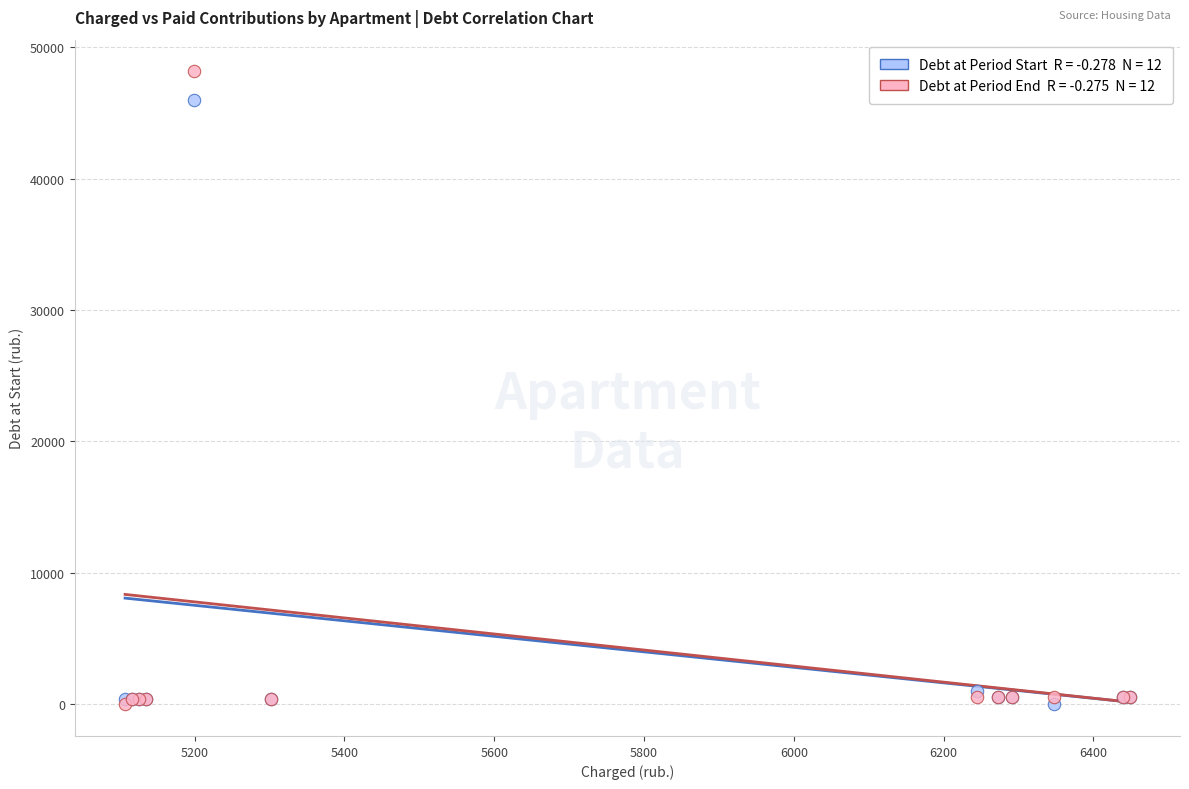

Across all series, what Y value is closest to 24081?

45975.3